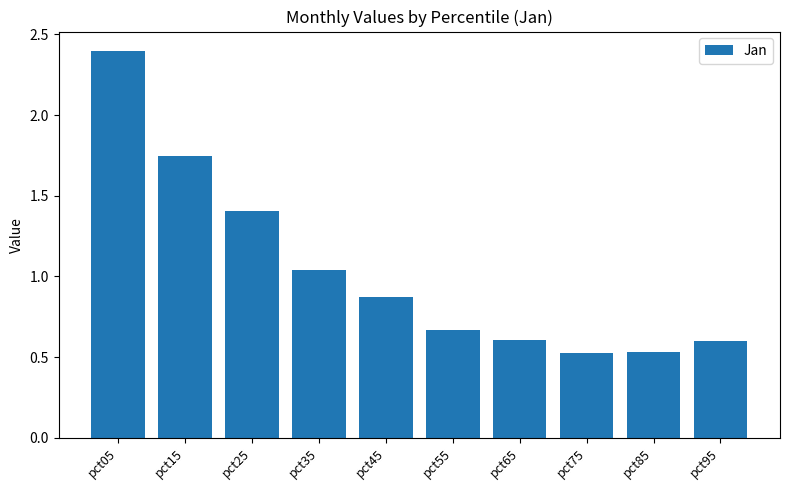

Is it true that the value at pct75 is 0.9?

False